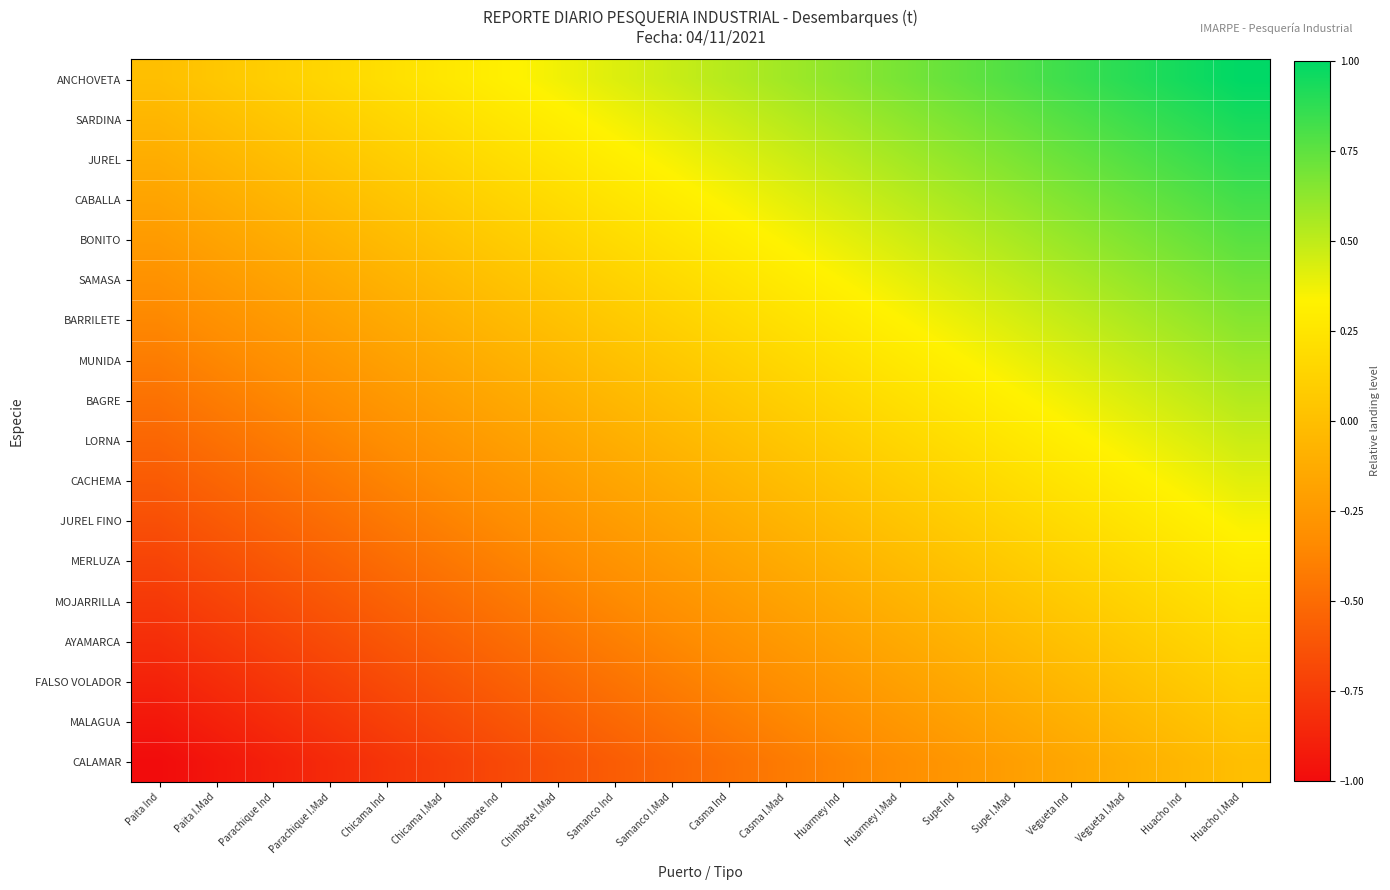

At how many categories does at least one series exceed 0?

19